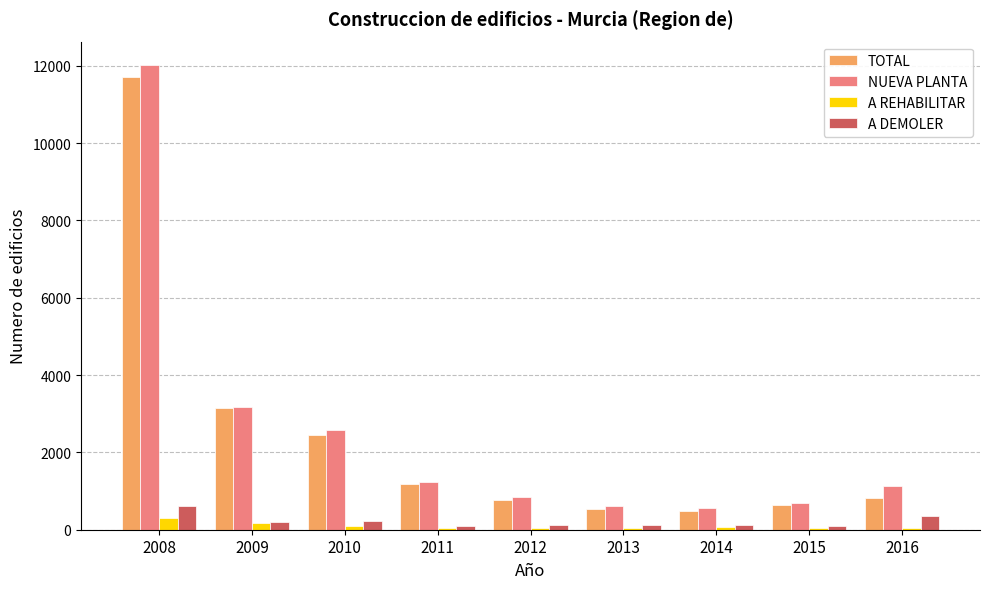

At which category is the sum across all series the highest?

2008